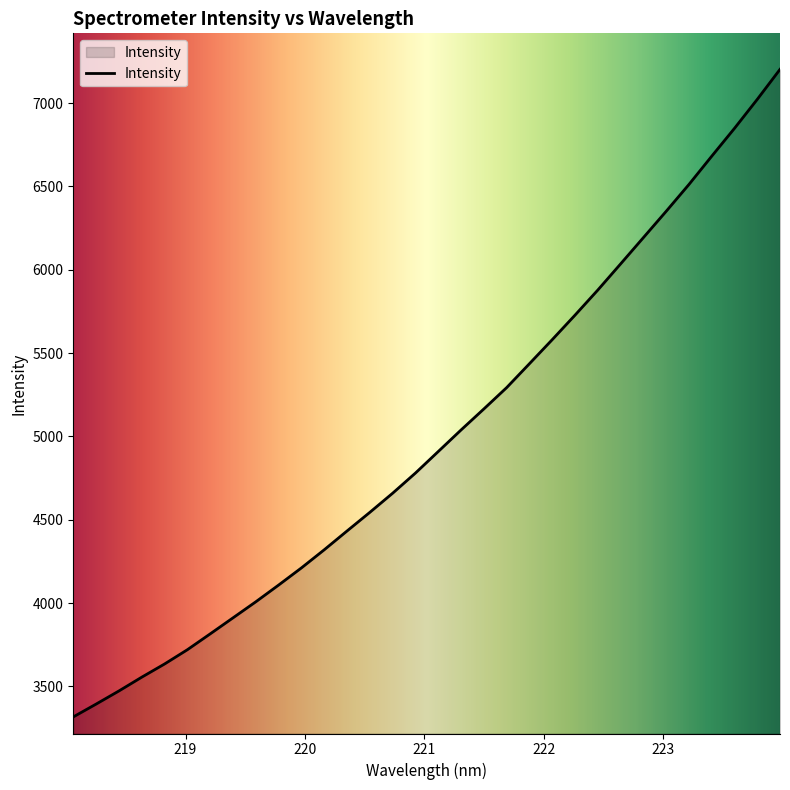

Reading right to left, transcribe all the data shown in this chart.

7202.4	7022.2	6848.3	6681.1	6511.6	6350.6	6192.7	6035.1	5878.3	5727.8	5580.7	5436.5	5293.0	5165.0	5038.9	4909.7	4780.5	4659.6	4544.9	4433.0	4320.2	4211.5	4108.5	4008.1	3911.8	3815.6	3720.5	3634.9	3555.8	3473.0	3394.3	3317.3